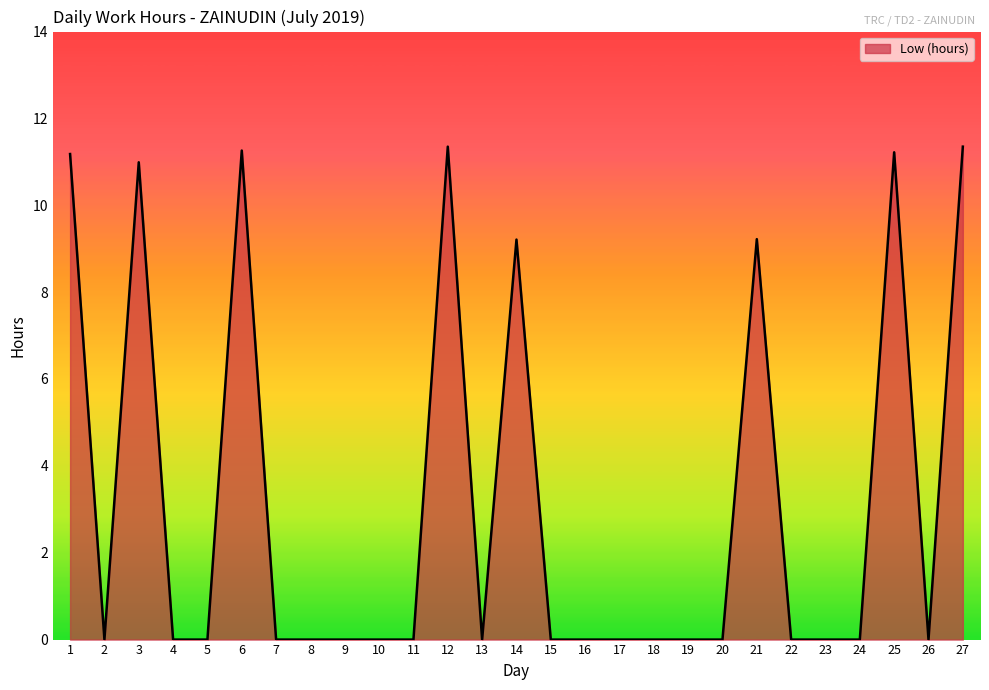

True or false: the data shows 0.0 at 18.

True